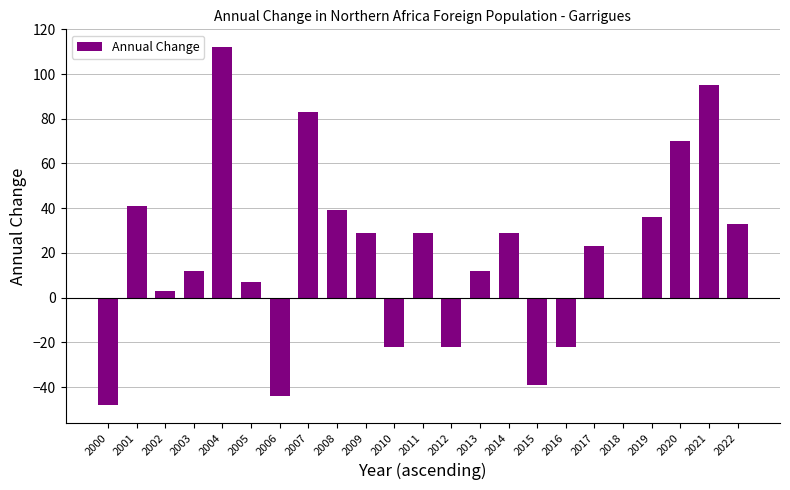

At which label does the data first exceed 23?

2001